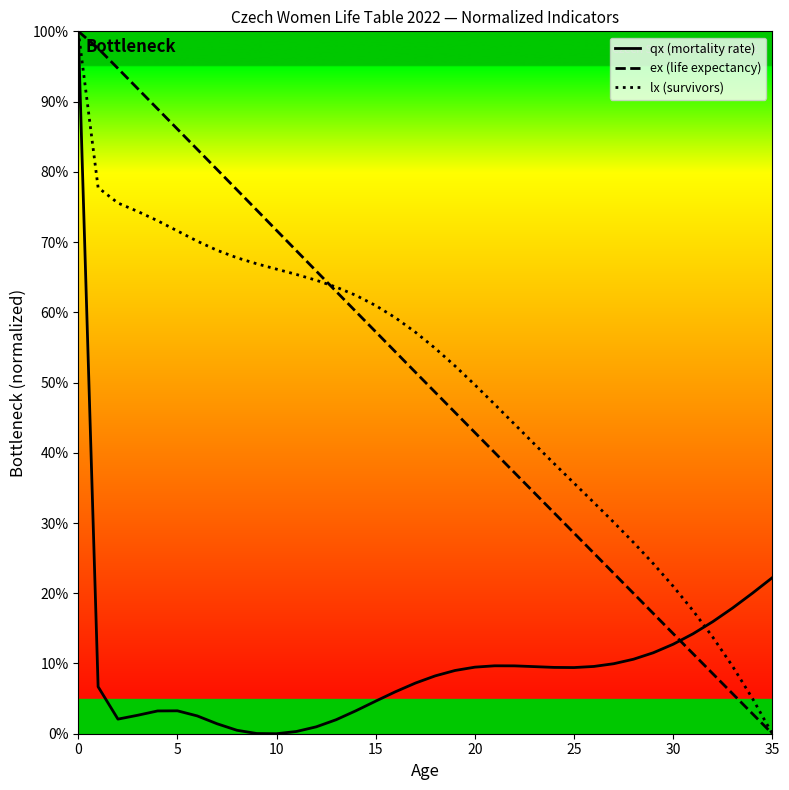

Does the chart display data point markers on the line(s)?

No